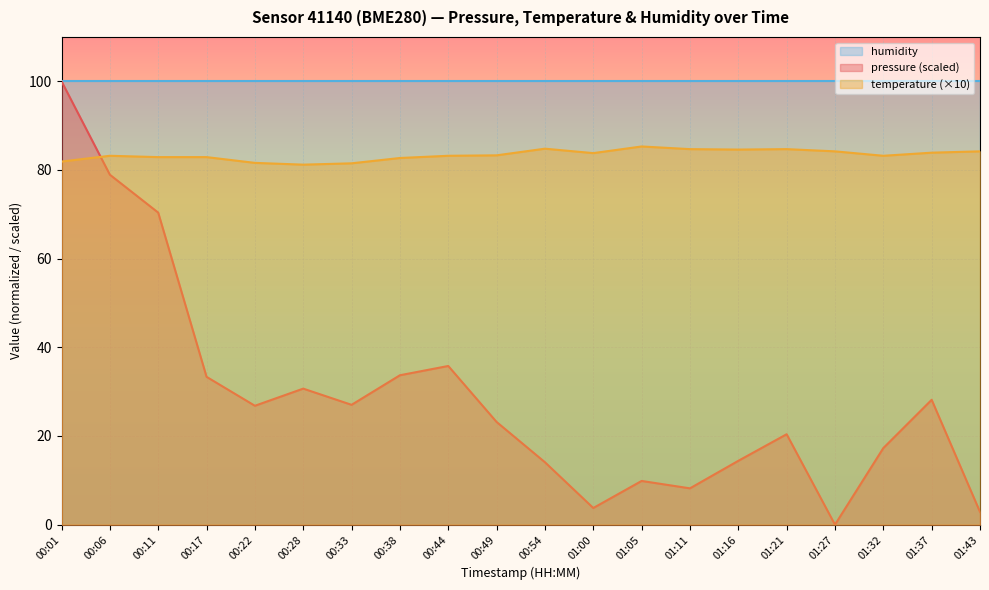

Which label corresponds to the largest value in the chart?

00:01